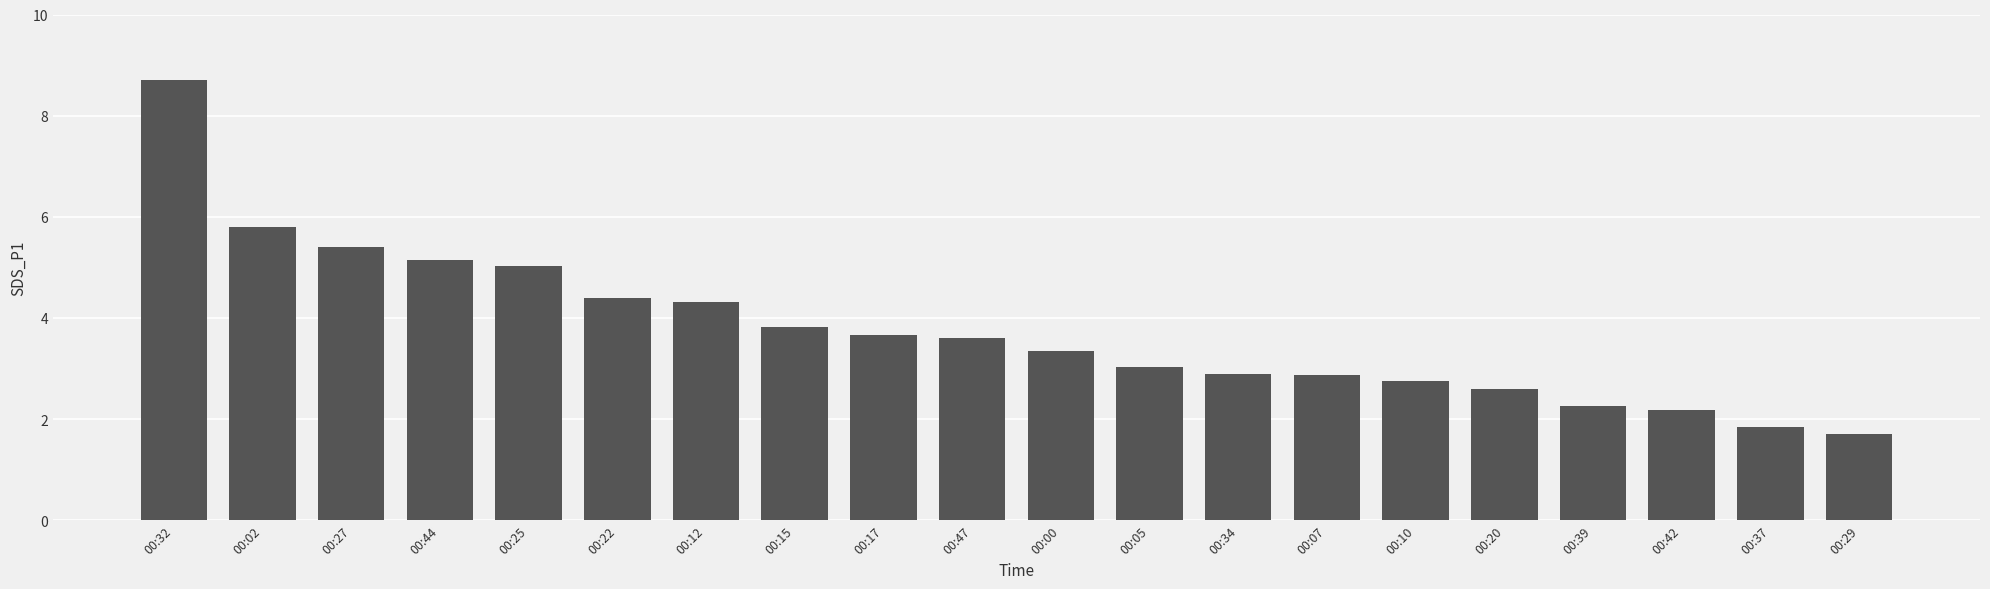

What position from the left is 00:02?

2